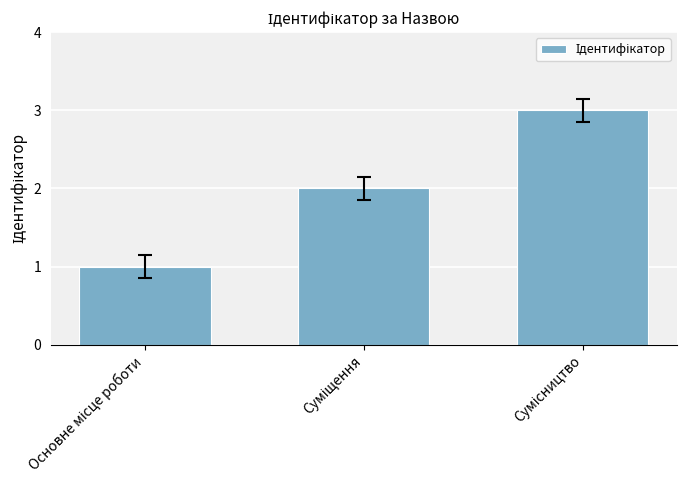

What is the average value?

2